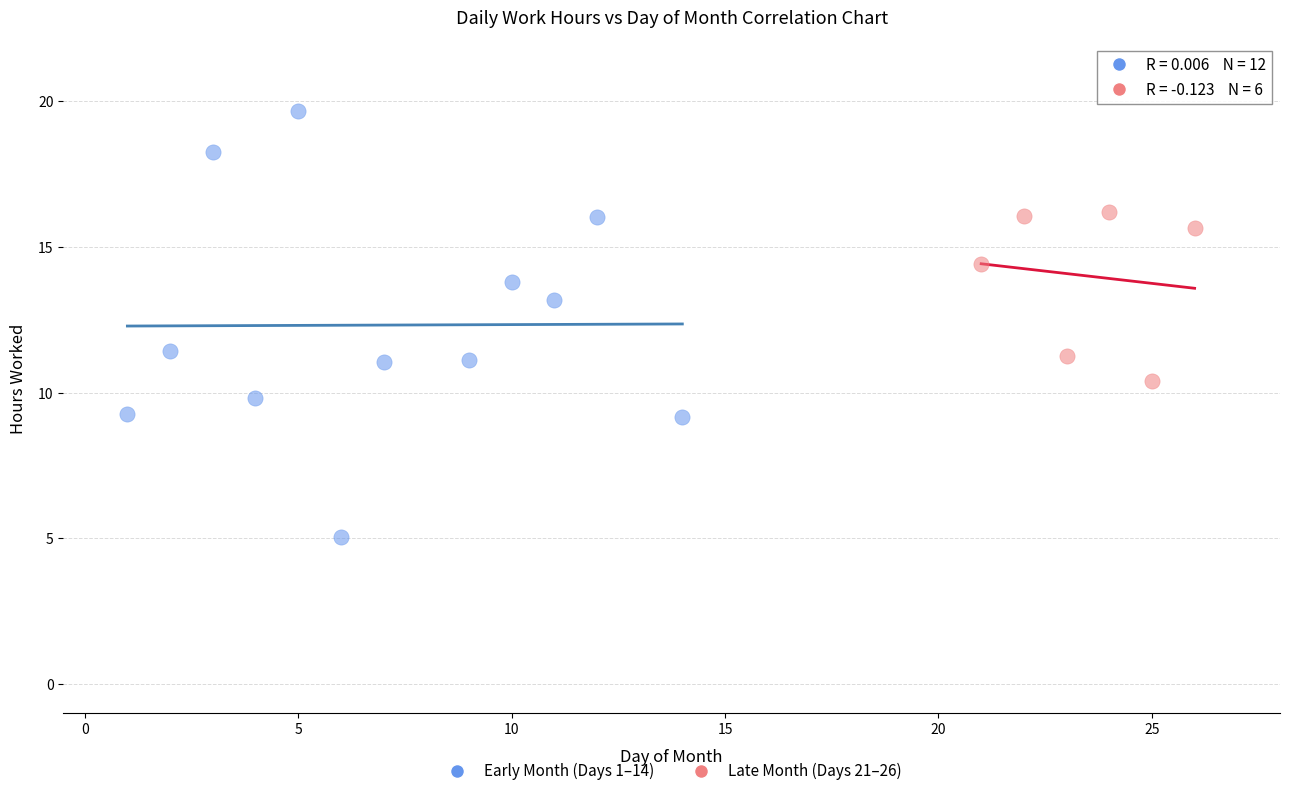

Which series reaches the minimum Y coordinate?

Early Month (Days 1–14)